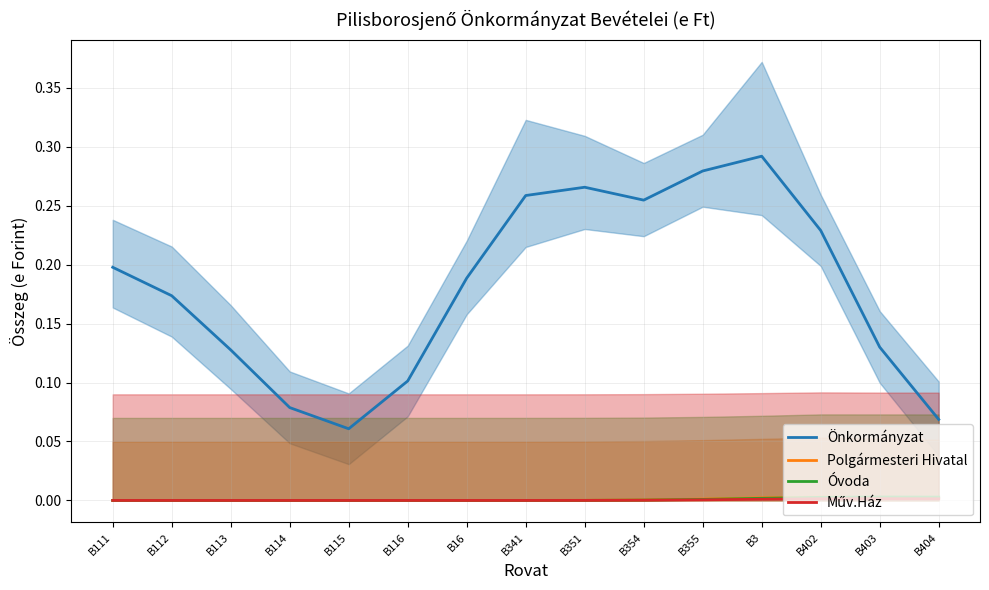

The value of Polgármesteri Hivatal at B3 is 0.0. True or false?

False